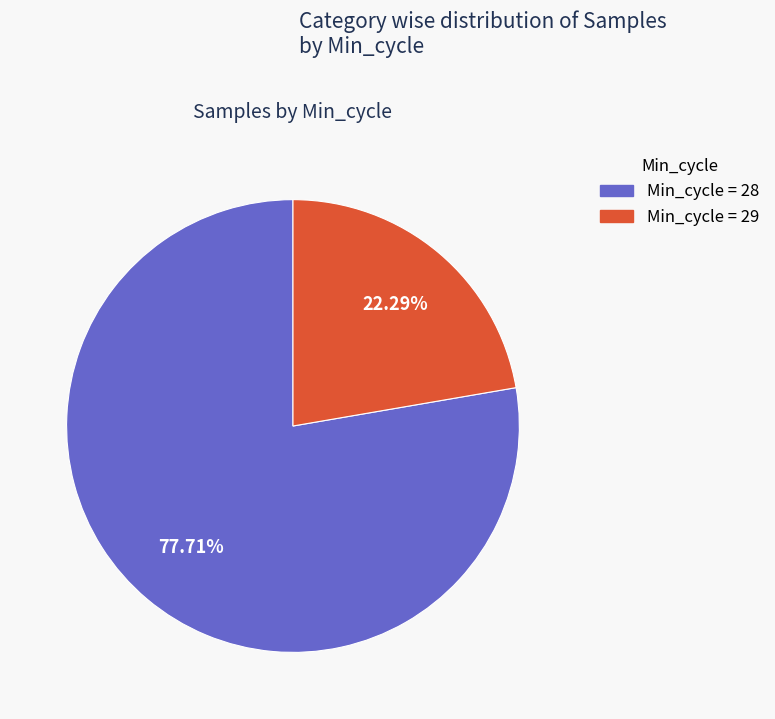

Does any single category account for the majority?

Yes